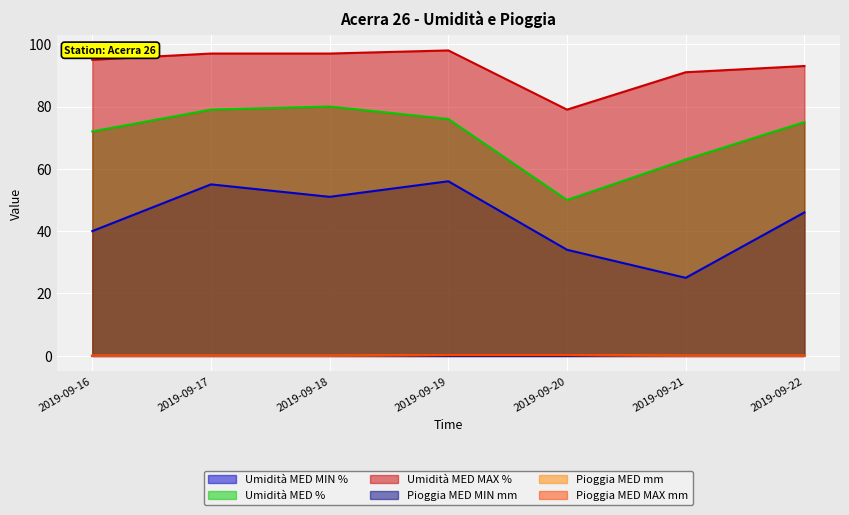

List the labels in order of Pioggia MED mm value, largest first.

2019-09-19, 2019-09-20, 2019-09-16, 2019-09-17, 2019-09-18, 2019-09-21, 2019-09-22